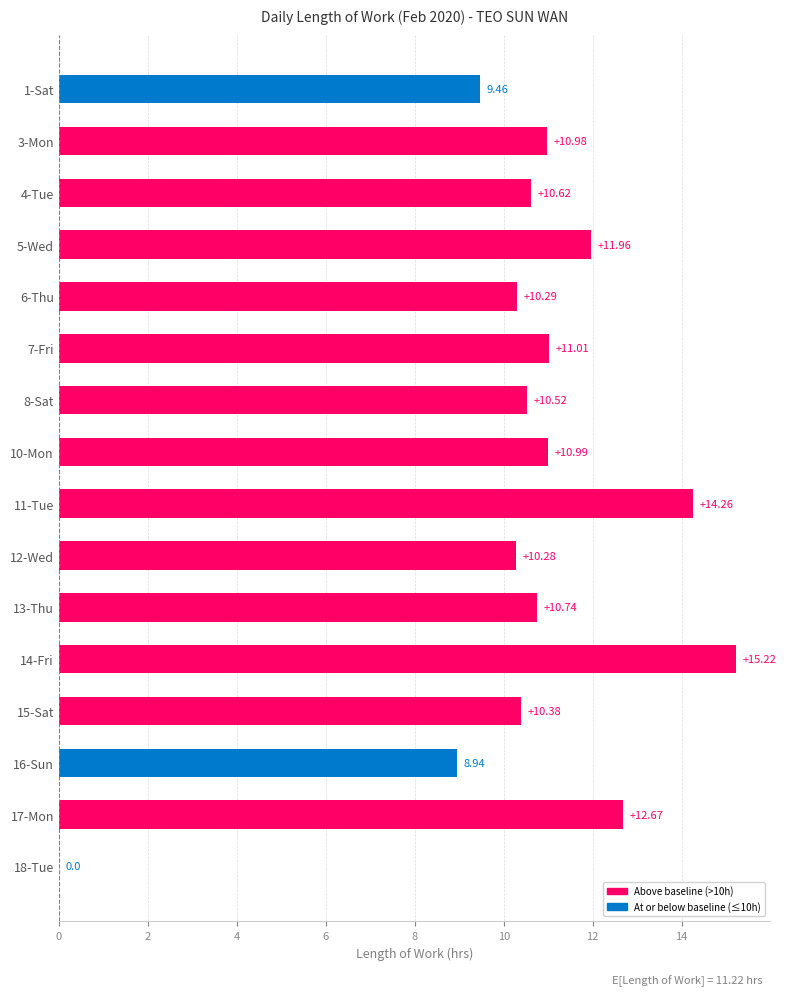

What is the change in value from 11-Tue to 18-Tue?

-14.3